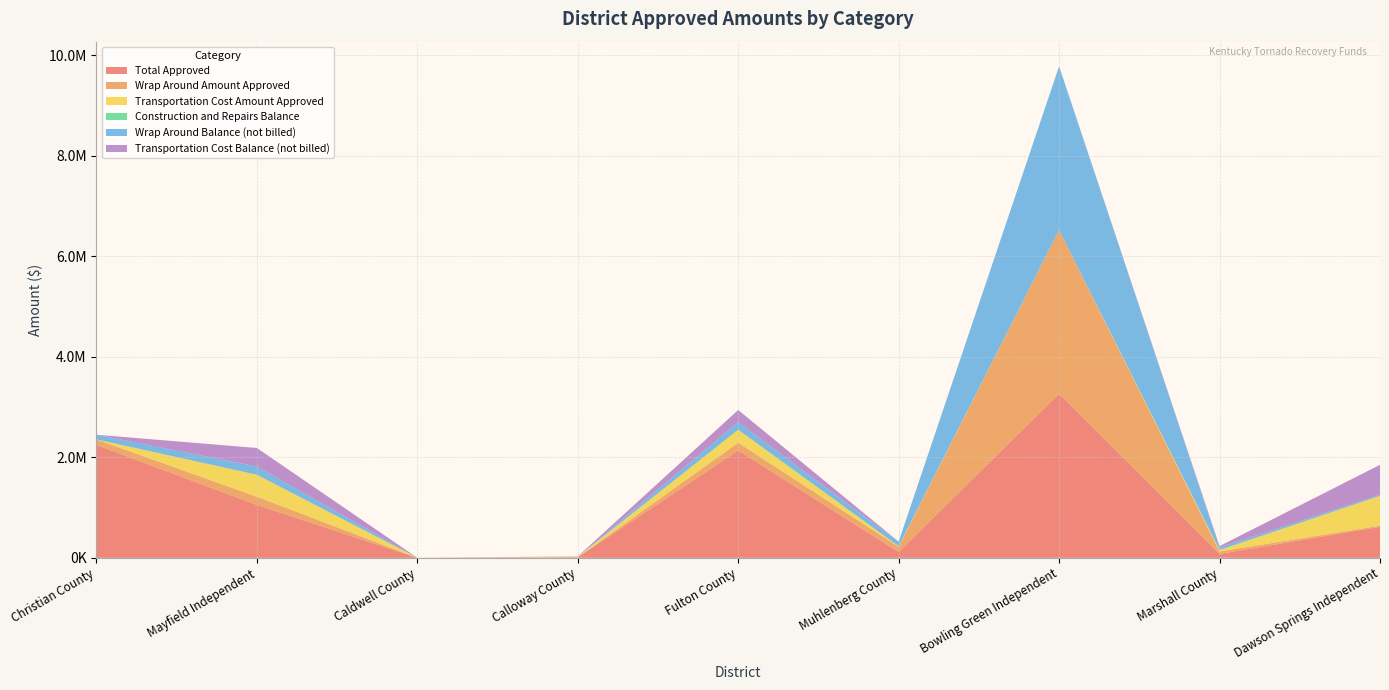

Reading left to right, what are all the values shown in this chart?

Total Approved: 2246059.0	1051661.0	1000.0	10739.0	2136672.0	115636.2	3264077.0	78000.0	616804.0
Wrap Around Amount Approved: 109667.0	165000.0	0.0	0.0	153834.0	104098.7	3257277.0	48000.0	23156.0
Transportation Cost Amount Approved: 0.0	436661.0	1000.0	10739.0	257838.0	11537.5	0.0	30000.0	593648.0
Construction and Repairs Balance: 0.0	0.0	0.0	0.0	0.0	0.0	0.0	0.0	0.0
Wrap Around Balance (not billed): 92912.5	165000.0	0.0	0.0	149909.0	88543.6	3257277.0	48000.0	23156.0
Transportation Cost Balance (not billed): 0.0	367290.0	0.0	6767.6	242823.3	2307.5	0.0	30000.0	593648.0